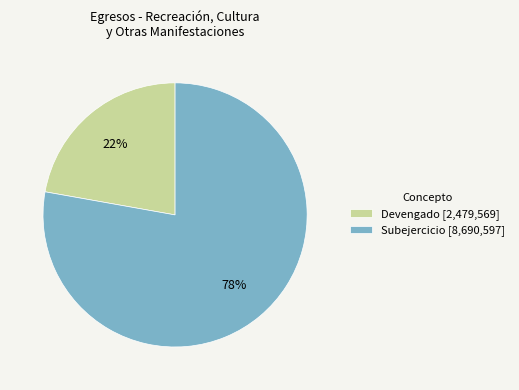

How many slices are in this pie chart?

2